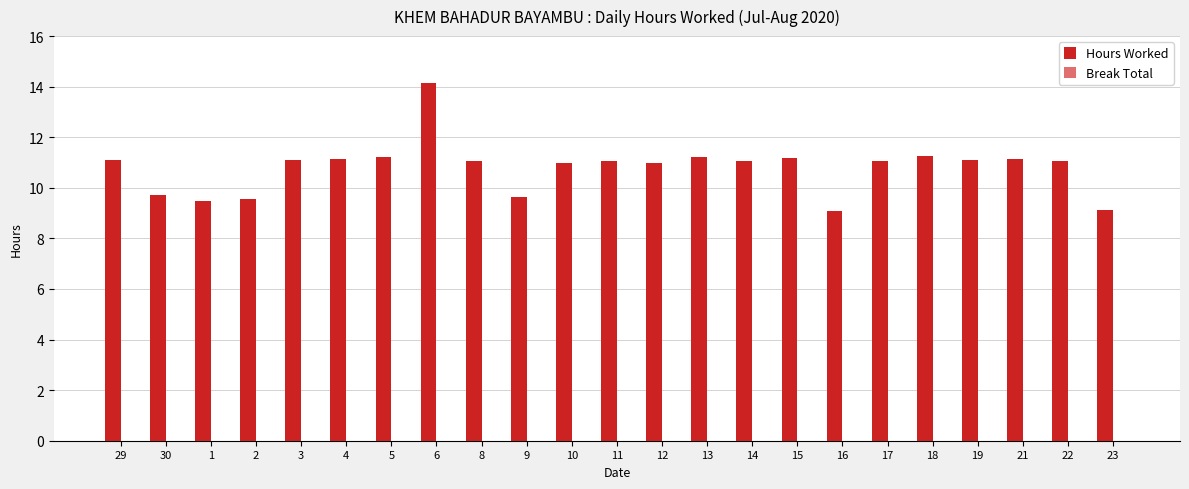

What is the greatest value displayed?

14.1